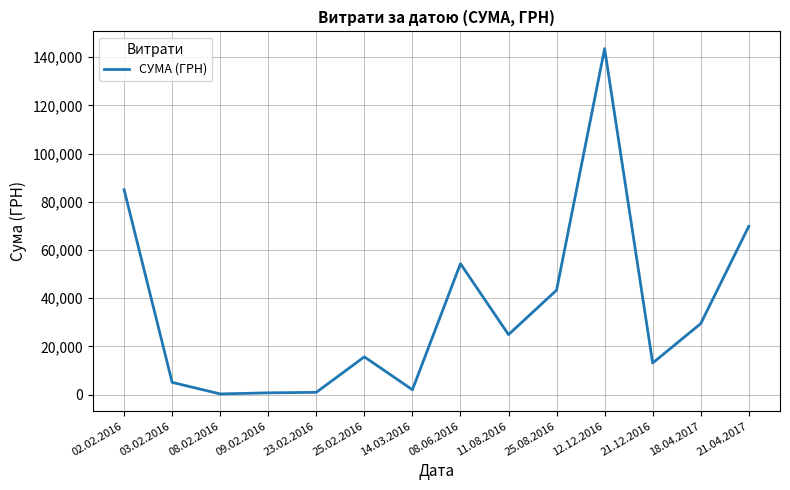

The value at 11.08.2016 is 35126.2. True or false?

False